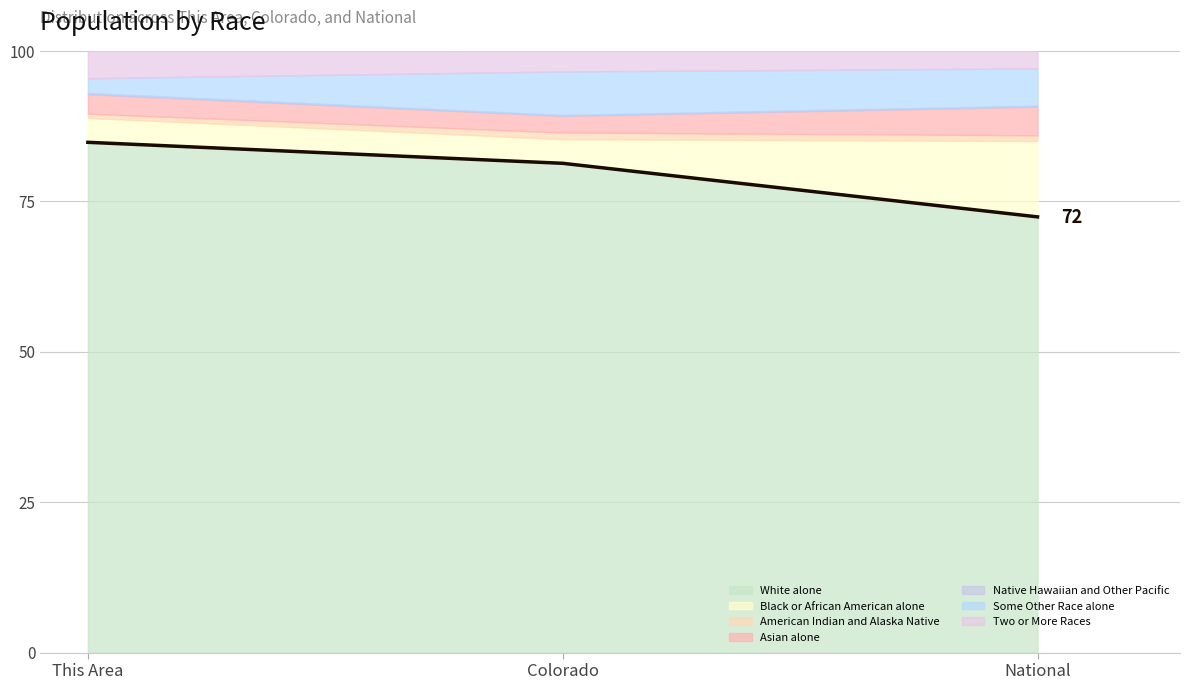

How many values are below 81?

1